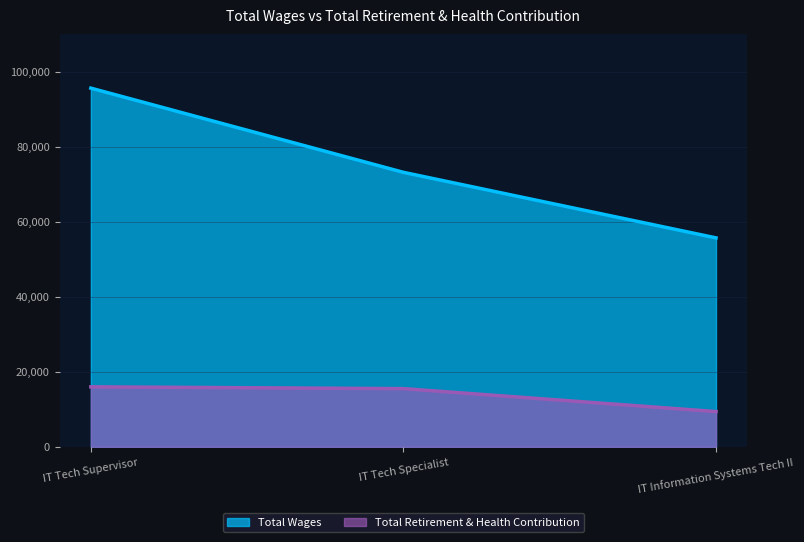

At which label does Total Wages reach its minimum?

IT Information Systems Tech II